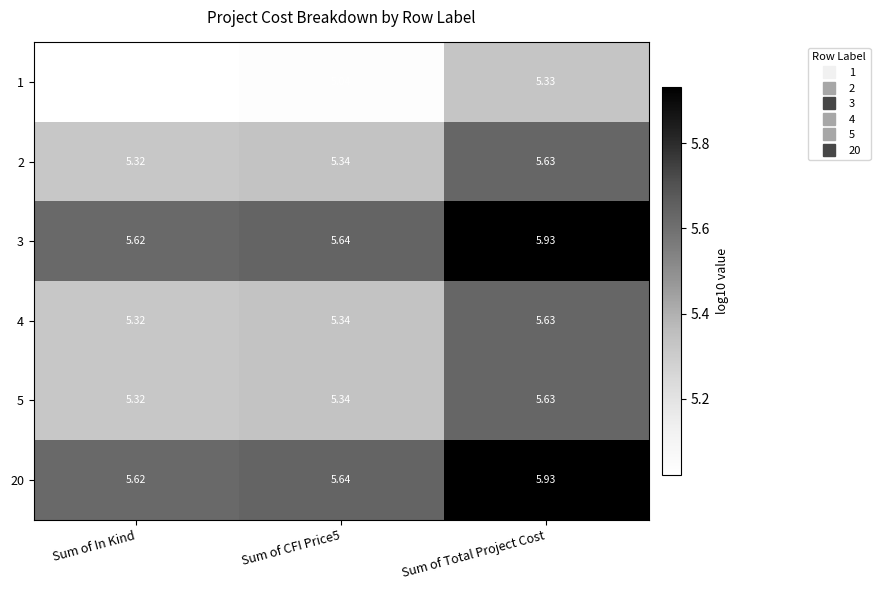

At which category is the sum across all series the highest?

Sum of Total Project Cost